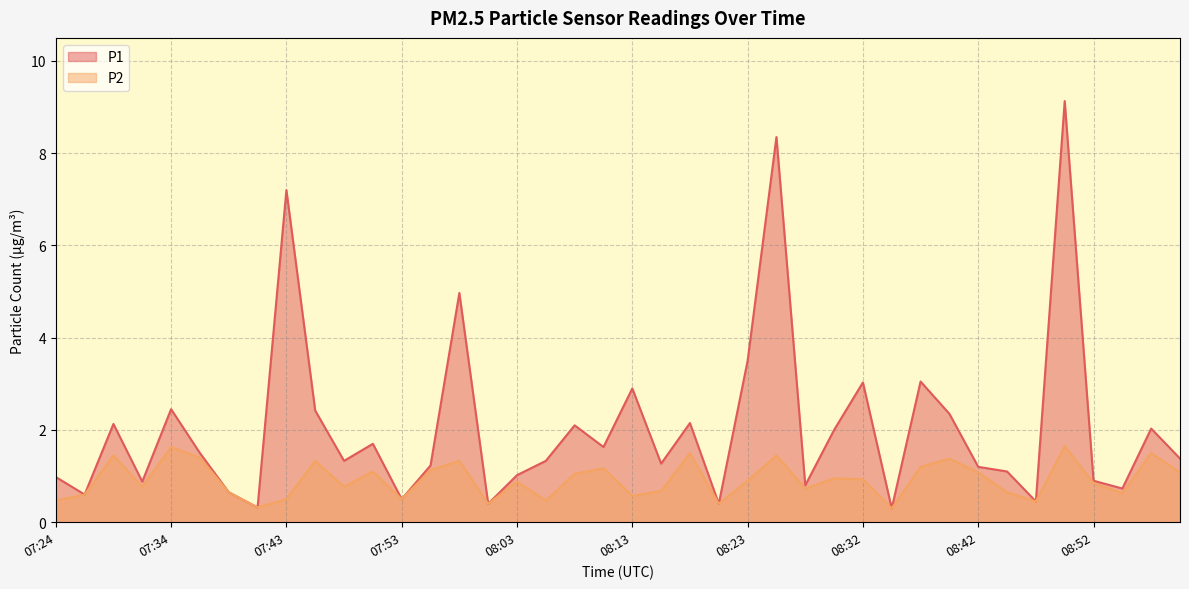

What is the difference between the highest and lowest values at 07:46?

1.1